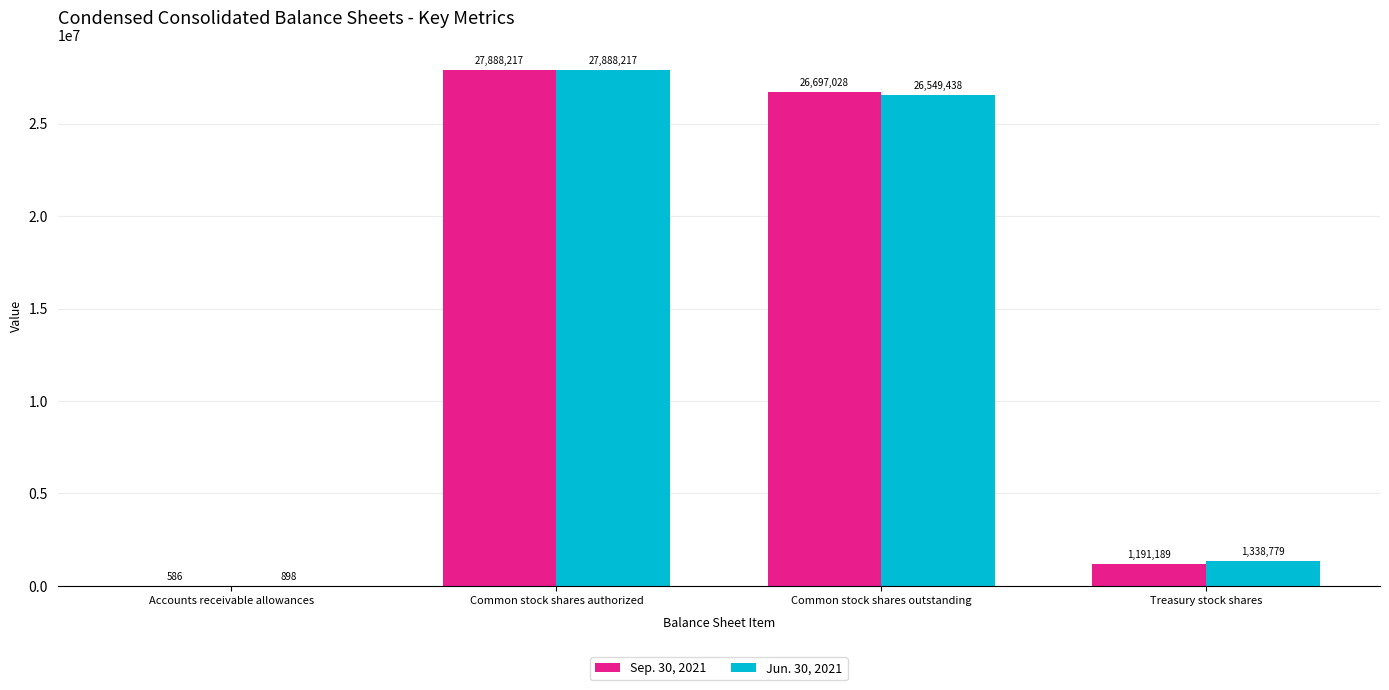

How many groups of bars are there?

4